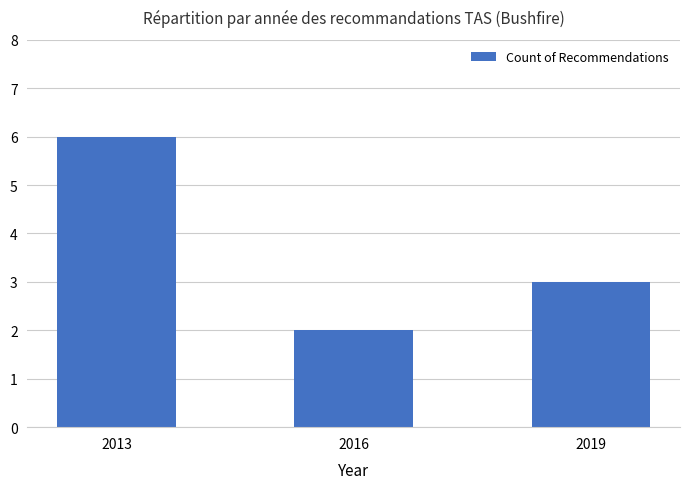

Which category has the highest value across all series?

2013